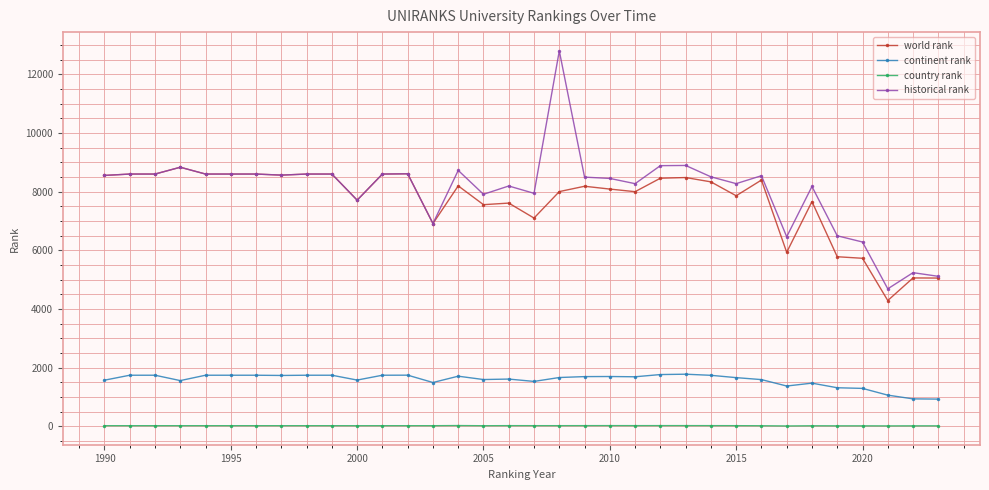

What are all the series names shown in the legend?

world rank, continent rank, country rank, historical rank